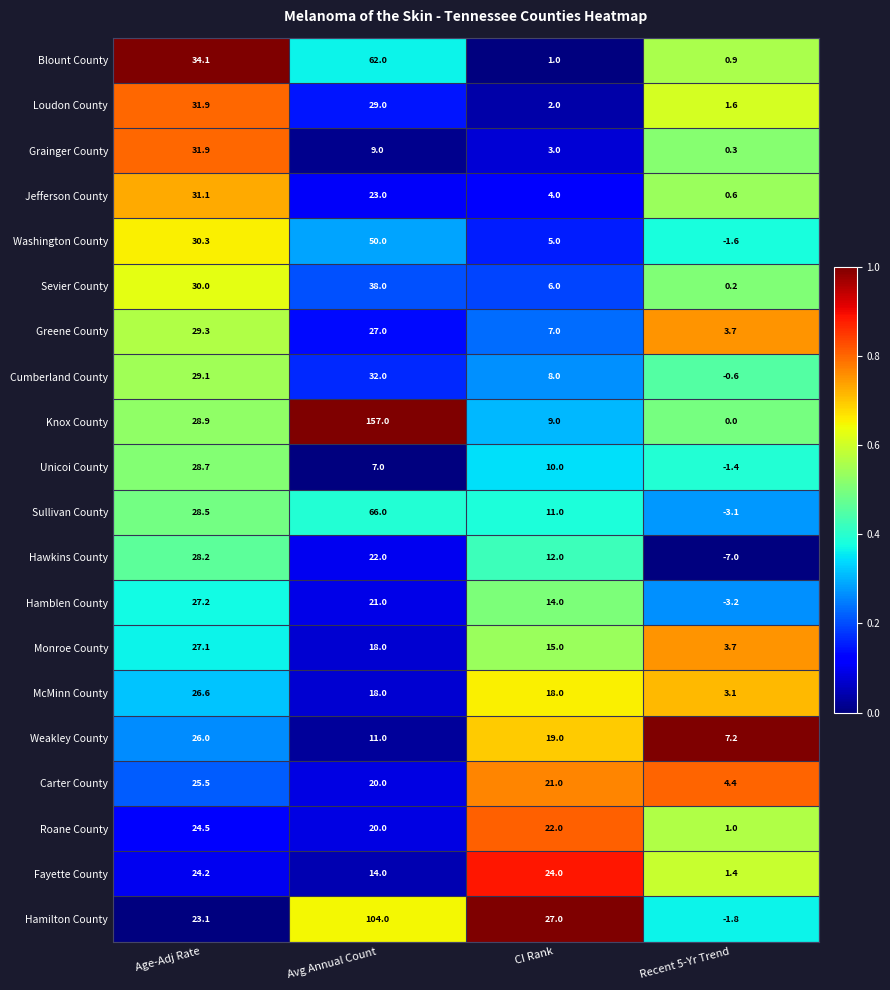

Which category has the highest value across all series?

Avg Annual Count